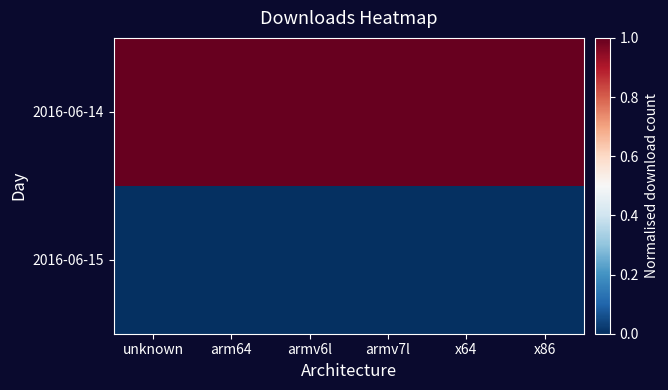

Which series has the largest total across all categories?

2016-06-14